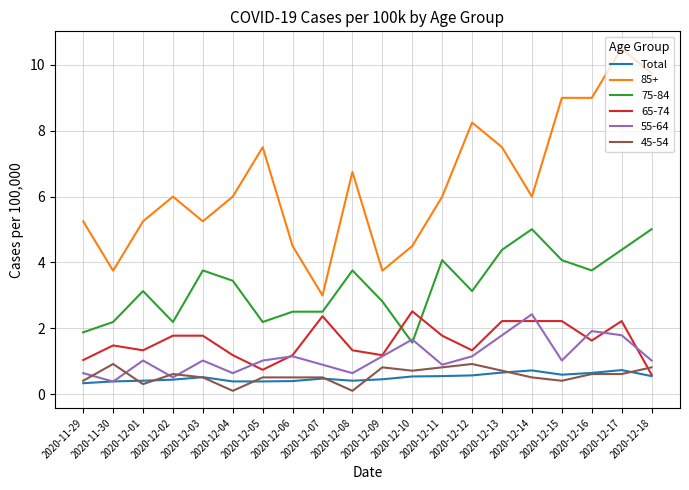

Which series changed the most between 2020-12-09 and 2020-12-16?

85+